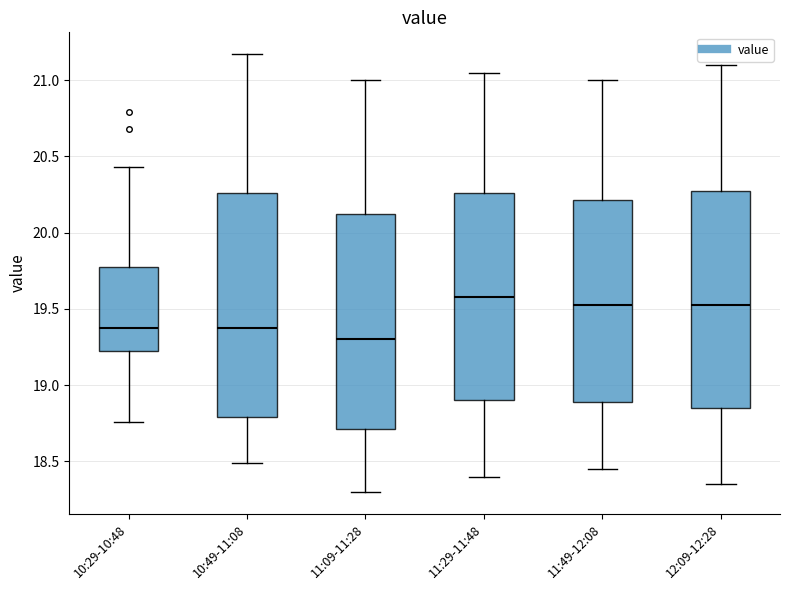

Reading left to right, read every box against the y-axis: the position of its median line, the range the box covers, and the ends of its whiskers. The values are not printed on the chart, so give them approximately, as read against the axis.

10:29-10:48: median 19.40, box 19.20 to 19.75, whiskers 18.75 to 20.45
10:49-11:08: median 19.40, box 18.80 to 20.25, whiskers 18.50 to 21.15
11:09-11:28: median 19.30, box 18.70 to 20.15, whiskers 18.30 to 21.00
11:29-11:48: median 19.60, box 18.90 to 20.25, whiskers 18.40 to 21.05
11:49-12:08: median 19.55, box 18.90 to 20.20, whiskers 18.45 to 21.00
12:09-12:28: median 19.55, box 18.85 to 20.30, whiskers 18.35 to 21.10